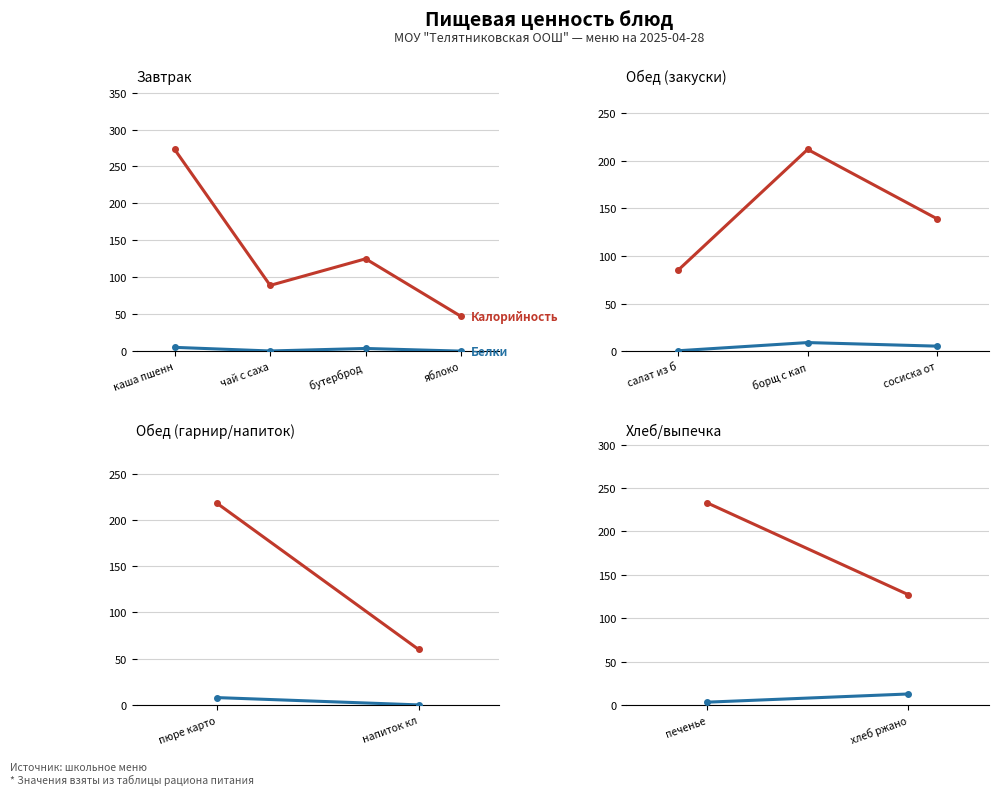

What is the maximum value shown in the chart?

273.0